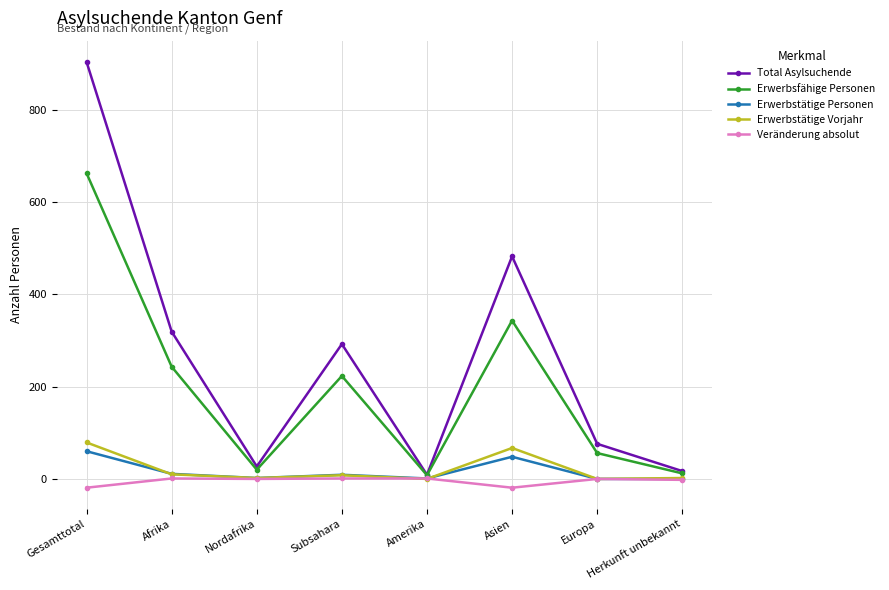

What is the difference between the maximum and minimum values in the Total Asylsuchende series?

894